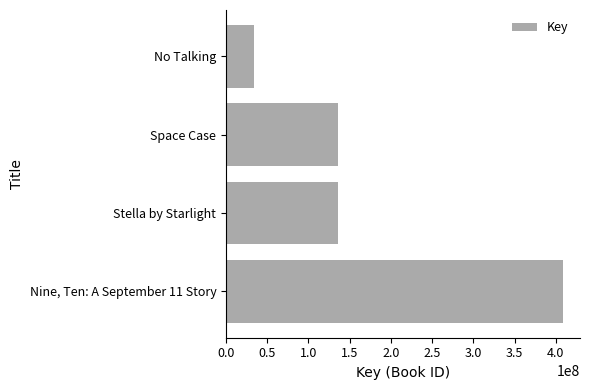

What is the average value?

178790533